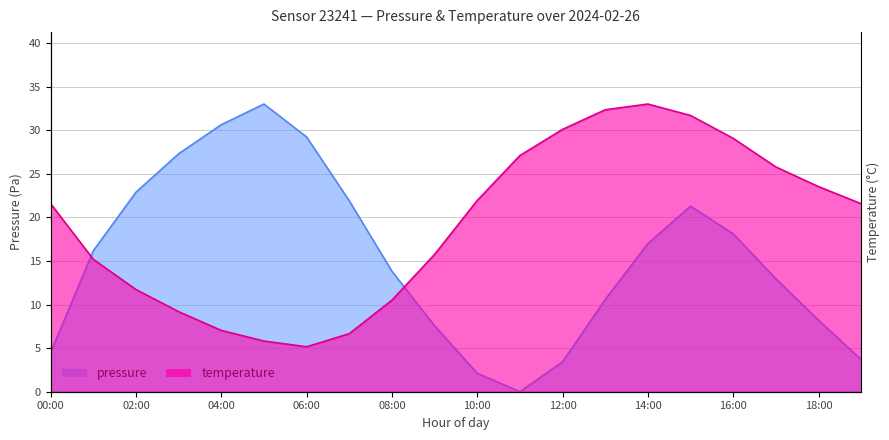

At which label is temperature closest to 19?

00:00